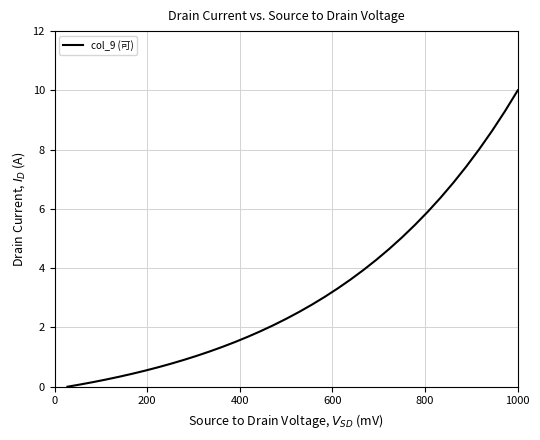

How many positive values are there?

35